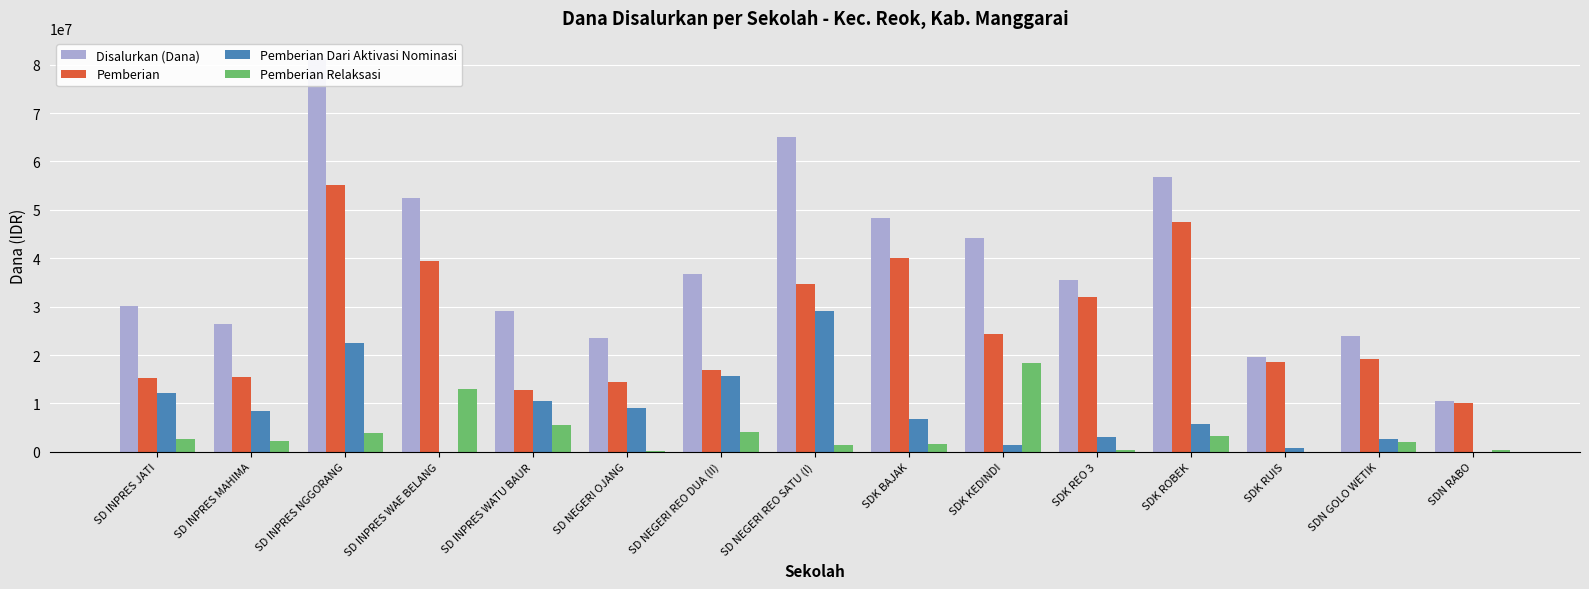

What is the maximum value shown in the chart?

81450000